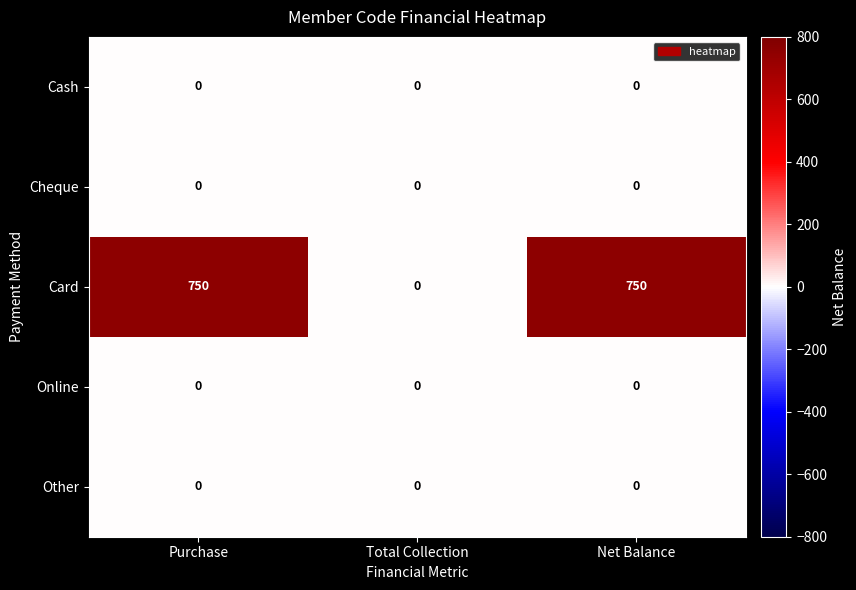

Which series has the widest spread of values?

Card